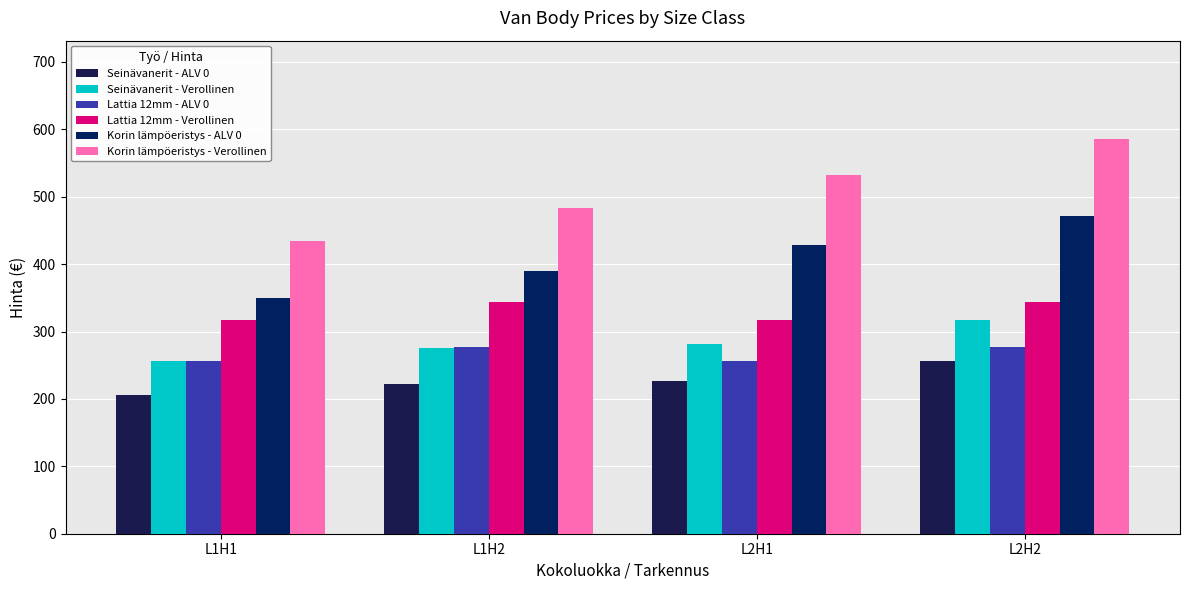

Which series has the widest spread of values?

Korin lämpöeristys - Verollinen